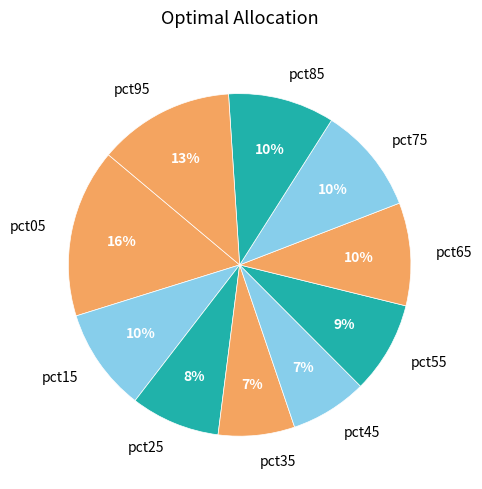

To the nearest percent, what is the combined percentage of pct65 and pct45?

17%